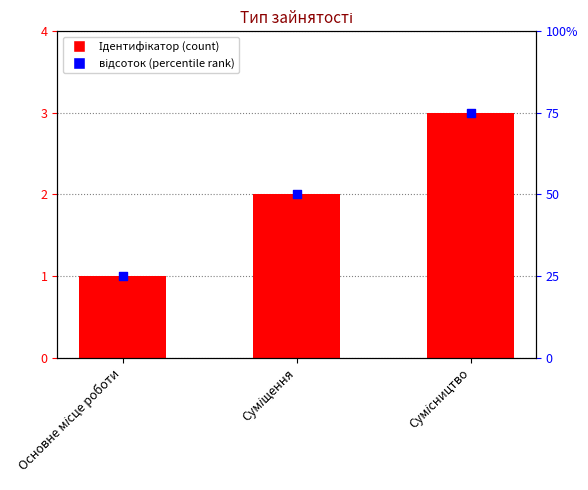

Which series has the largest Y range (max minus min)?

відсоток